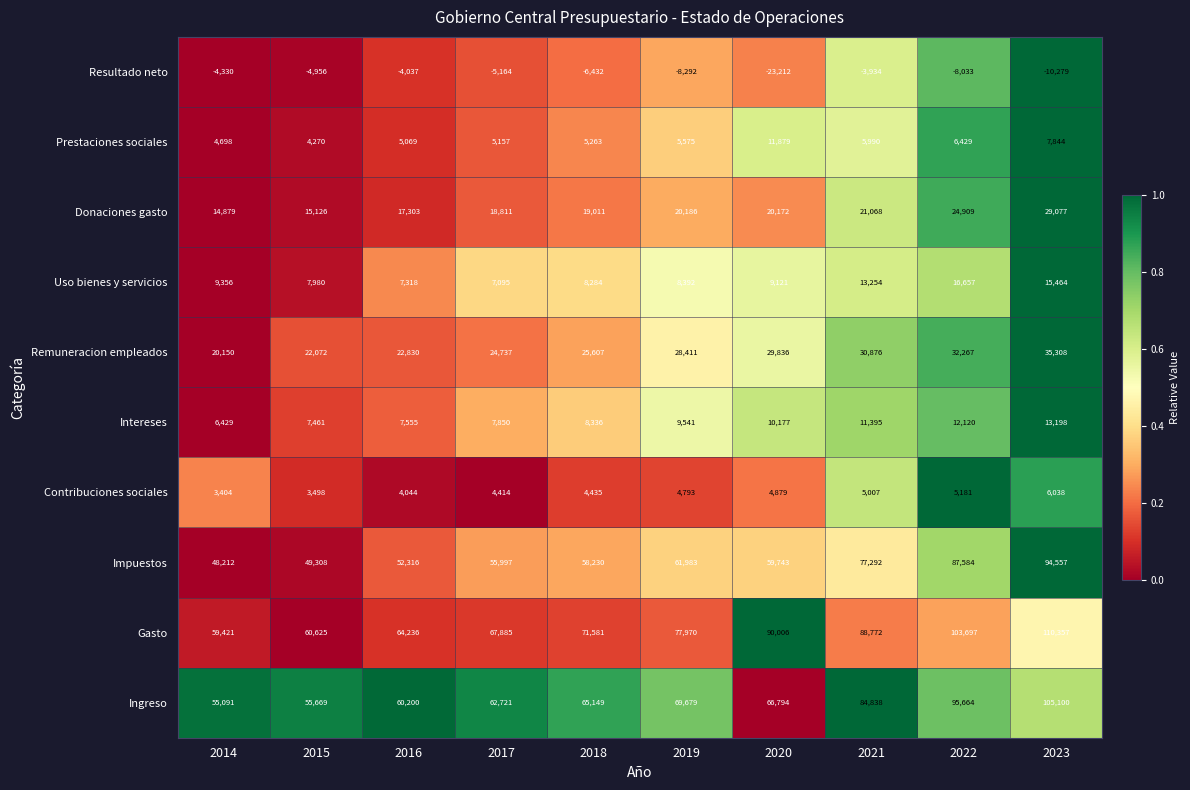

Where does the Resultado neto series first go above -5164?

2014